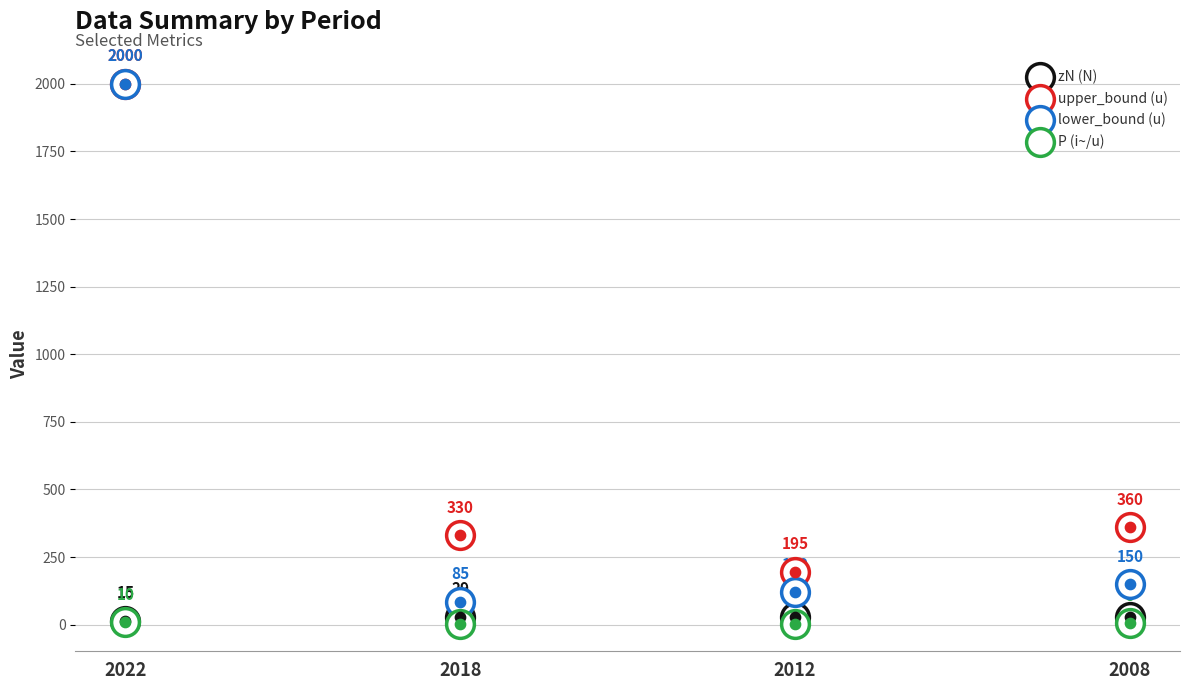

Which series has the largest Y range (max minus min)?

lower_bound (u)